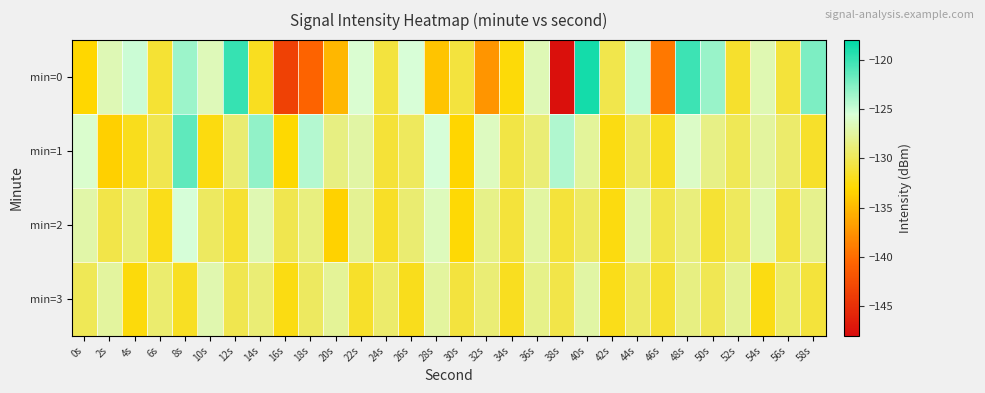

Reading right to left, what are all the values shown in this chart?

min=0: 58s=-122.4	56s=-130.9	54s=-126.9	52s=-131.4	50s=-123.4	48s=-120.2	46s=-139.3	44s=-124.9	42s=-130.4	40s=-118.8	38s=-147.6	36s=-126.8	34s=-132.7	32s=-137.3	30s=-130.8	28s=-134.4	26s=-125.6	24s=-130.9	22s=-125.8	20s=-135.1	18s=-140.7	16s=-143.5	14s=-131.9	12s=-119.9	10s=-126.6	8s=-123.5	6s=-131.2	4s=-125.1	2s=-126.8	0s=-133.1
min=1: 58s=-131.5	56s=-129.3	54s=-127.6	52s=-130.0	50s=-128.4	48s=-126.2	46s=-131.8	44s=-129.5	42s=-132.3	40s=-127.7	38s=-124.1	36s=-128.9	34s=-130.6	32s=-126.4	30s=-133.2	28s=-125.5	26s=-129.8	24s=-131.1	22s=-127.3	20s=-128.5	18s=-124.3	16s=-132.9	14s=-123.1	12s=-129.0	10s=-132.5	8s=-121.3	6s=-130.2	4s=-132.1	2s=-133.5	0s=-125.9
min=2: 58s=-128.1	56s=-130.7	54s=-126.9	52s=-129.8	50s=-131.2	48s=-128.7	46s=-130.4	44s=-127.1	42s=-132.5	40s=-129.6	38s=-131.0	36s=-127.4	34s=-130.9	32s=-128.3	30s=-132.8	28s=-126.5	26s=-129.1	24s=-131.7	22s=-127.9	20s=-133.4	18s=-128.6	16s=-130.2	14s=-126.8	12s=-131.3	10s=-129.7	8s=-125.4	6s=-132.1	4s=-128.8	2s=-130.5	0s=-127.2
min=3: 58s=-131.0	56s=-129.4	54s=-132.3	52s=-127.9	50s=-130.1	48s=-128.5	46s=-131.3	44s=-129.6	42s=-132.1	40s=-127.3	38s=-130.5	36s=-128.2	34s=-131.9	32s=-129.0	30s=-130.8	28s=-127.6	26s=-132.0	24s=-129.3	22s=-131.5	20s=-127.8	18s=-129.7	16s=-132.4	14s=-128.9	12s=-130.3	10s=-127.0	8s=-131.8	6s=-129.2	4s=-132.6	2s=-127.5	0s=-130.0